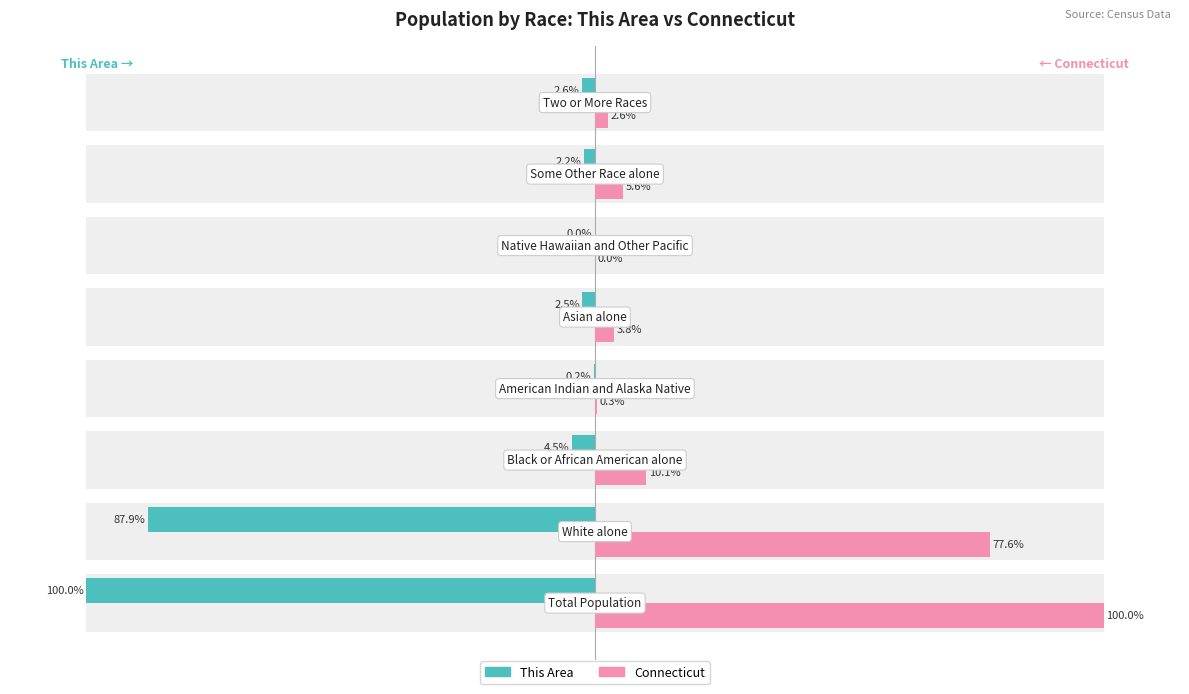

What is the value of the Connecticut bar at the 2nd from the left?

77.6